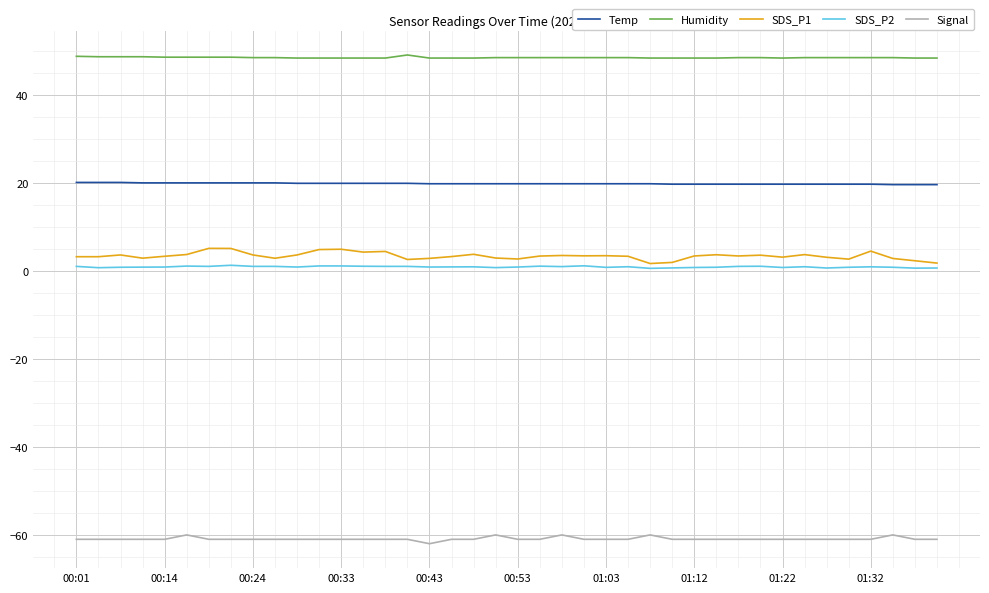

True or false: SDS_P2 has more than 2 interior local peaks.

True